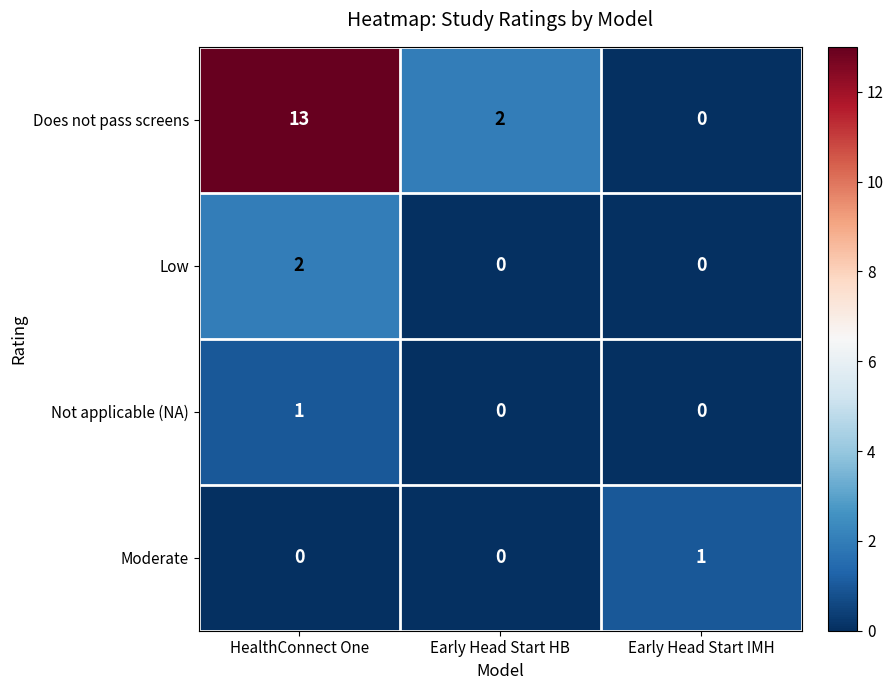

At how many categories does at least one series exceed 6?

1